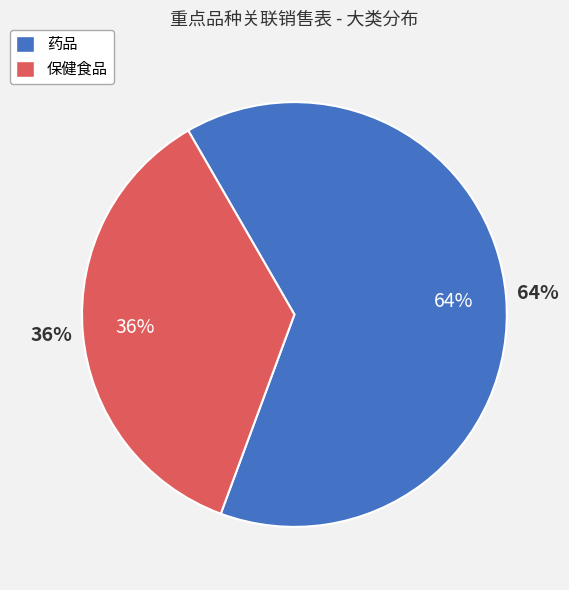

To the nearest percent, what is the difference between the largest and smallest slice percentages?

28%